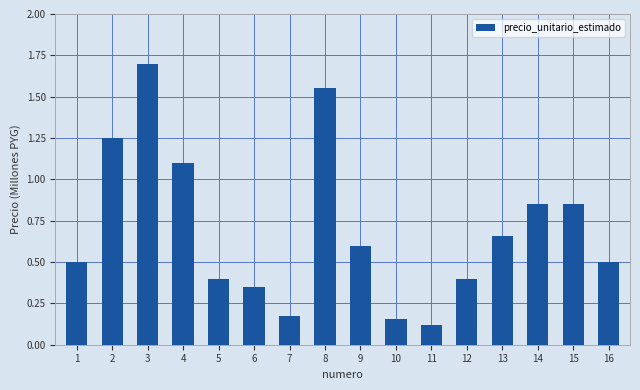

How many bars are there in total?

16